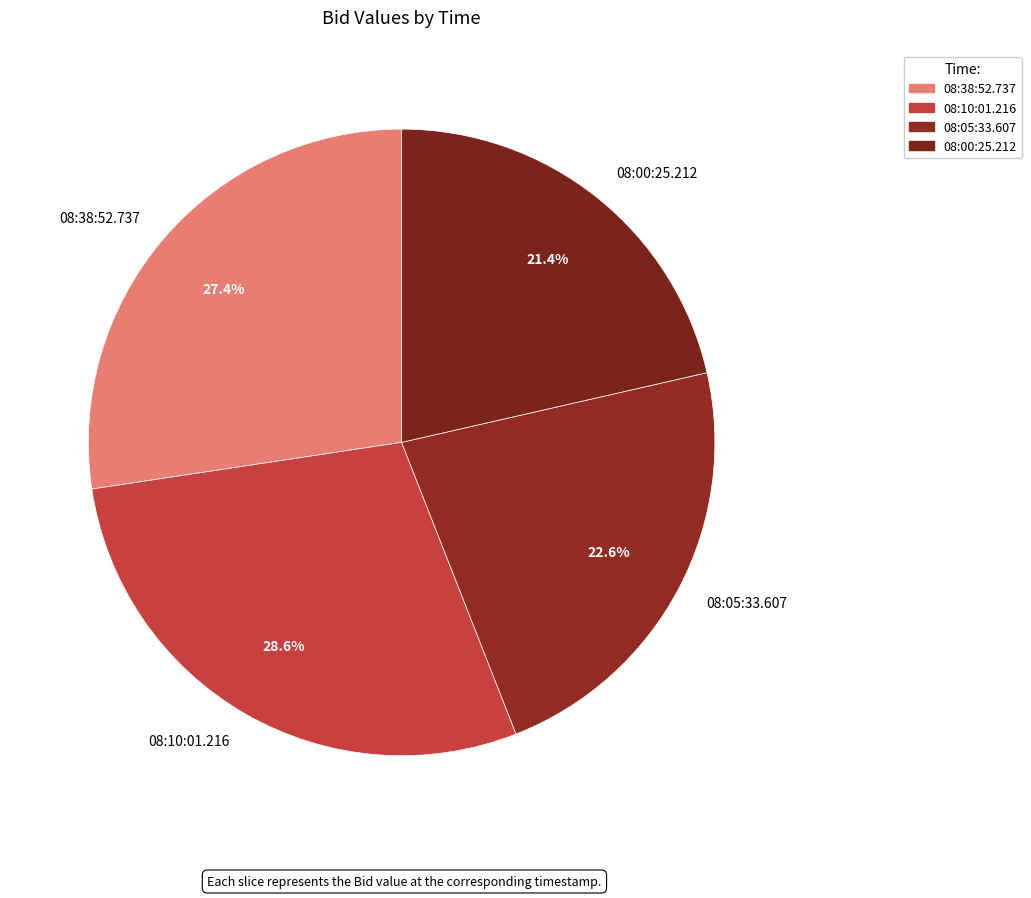

Does 08:38:52.737 represent more than half of the total?

No